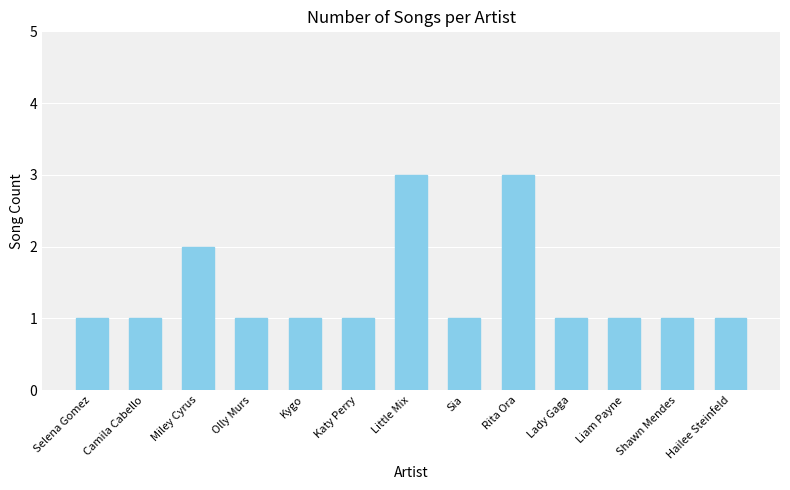

Where is the data nearest to the value 2?

Miley Cyrus